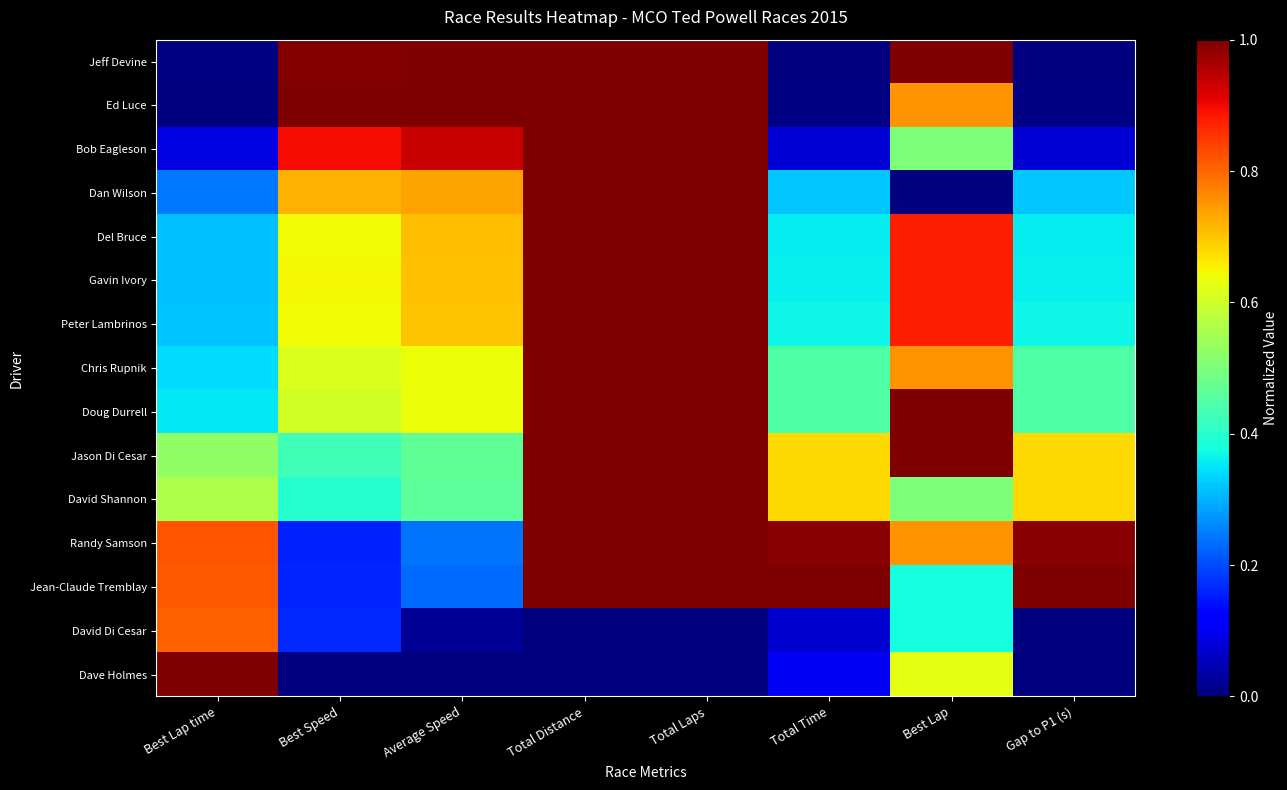

Reading left to right, what are all the values shown in this chart?

Jeff Devine: Best Lap time=0.0	Best Speed=1.0	Average Speed=1.0	Total Distance=1.0	Total Laps=1.0	Total Time=0.0	Best Lap=1.0	Gap to P1 (s)=0.0
Ed Luce: Best Lap time=0.0	Best Speed=1.0	Average Speed=1.0	Total Distance=1.0	Total Laps=1.0	Total Time=0.0	Best Lap=0.8	Gap to P1 (s)=0.0
Bob Eagleson: Best Lap time=0.1	Best Speed=0.9	Average Speed=0.9	Total Distance=1.0	Total Laps=1.0	Total Time=0.1	Best Lap=0.5	Gap to P1 (s)=0.1
Dan Wilson: Best Lap time=0.2	Best Speed=0.7	Average Speed=0.7	Total Distance=1.0	Total Laps=1.0	Total Time=0.3	Best Lap=0.0	Gap to P1 (s)=0.3
Del Bruce: Best Lap time=0.3	Best Speed=0.6	Average Speed=0.7	Total Distance=1.0	Total Laps=1.0	Total Time=0.4	Best Lap=0.9	Gap to P1 (s)=0.4
Gavin Ivory: Best Lap time=0.3	Best Speed=0.6	Average Speed=0.7	Total Distance=1.0	Total Laps=1.0	Total Time=0.4	Best Lap=0.9	Gap to P1 (s)=0.4
Peter Lambrinos: Best Lap time=0.3	Best Speed=0.6	Average Speed=0.7	Total Distance=1.0	Total Laps=1.0	Total Time=0.4	Best Lap=0.9	Gap to P1 (s)=0.4
Chris Rupnik: Best Lap time=0.3	Best Speed=0.6	Average Speed=0.6	Total Distance=1.0	Total Laps=1.0	Total Time=0.4	Best Lap=0.8	Gap to P1 (s)=0.4
Doug Durrell: Best Lap time=0.4	Best Speed=0.6	Average Speed=0.6	Total Distance=1.0	Total Laps=1.0	Total Time=0.4	Best Lap=1.0	Gap to P1 (s)=0.4
Jason Di Cesar: Best Lap time=0.5	Best Speed=0.4	Average Speed=0.5	Total Distance=1.0	Total Laps=1.0	Total Time=0.7	Best Lap=1.0	Gap to P1 (s)=0.7
David Shannon: Best Lap time=0.6	Best Speed=0.4	Average Speed=0.5	Total Distance=1.0	Total Laps=1.0	Total Time=0.7	Best Lap=0.5	Gap to P1 (s)=0.7
Randy Samson: Best Lap time=0.8	Best Speed=0.2	Average Speed=0.2	Total Distance=1.0	Total Laps=1.0	Total Time=1.0	Best Lap=0.8	Gap to P1 (s)=1.0
Jean-Claude Tremblay: Best Lap time=0.8	Best Speed=0.2	Average Speed=0.2	Total Distance=1.0	Total Laps=1.0	Total Time=1.0	Best Lap=0.4	Gap to P1 (s)=1.0
David Di Cesar: Best Lap time=0.8	Best Speed=0.2	Average Speed=0.0	Total Distance=0.0	Total Laps=0.0	Total Time=0.1	Best Lap=0.4	Gap to P1 (s)=0.0
Dave Holmes: Best Lap time=1.0	Best Speed=0.0	Average Speed=0.0	Total Distance=0.0	Total Laps=0.0	Total Time=0.1	Best Lap=0.6	Gap to P1 (s)=0.0